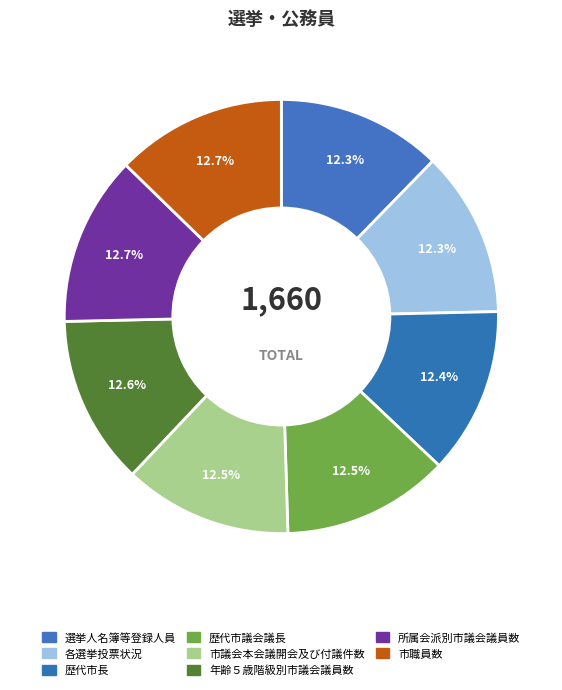

True or false: 選挙人名簿等登録人員 accounts for 12% of the total.

True